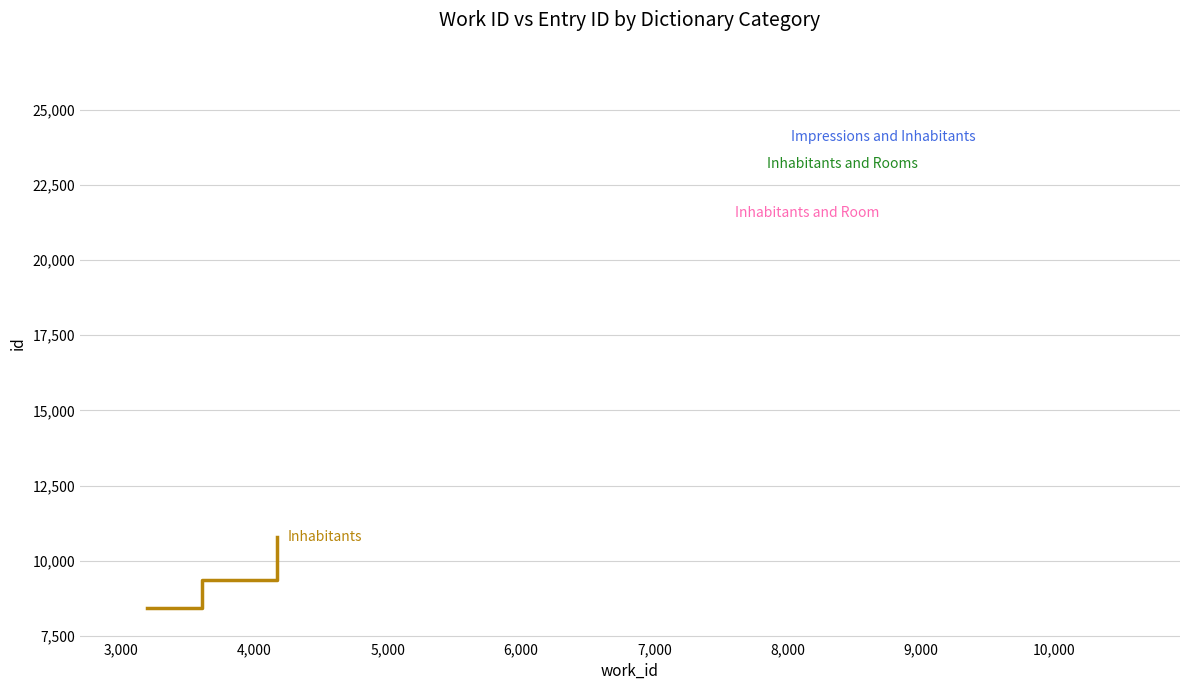

What is the sum of all values?

28553